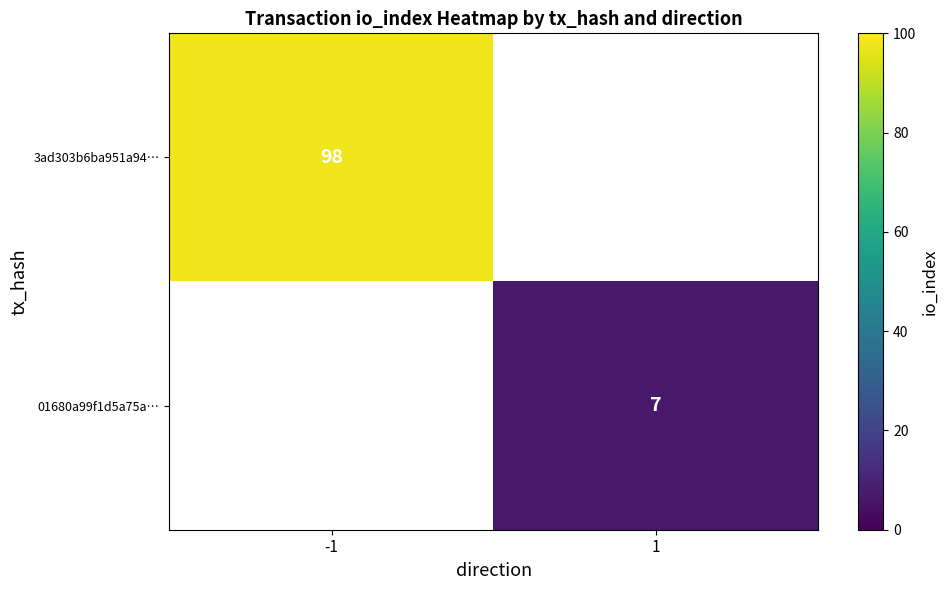

True or false: 01680a99f1d5a75a… has a value of 9 at 1.

False